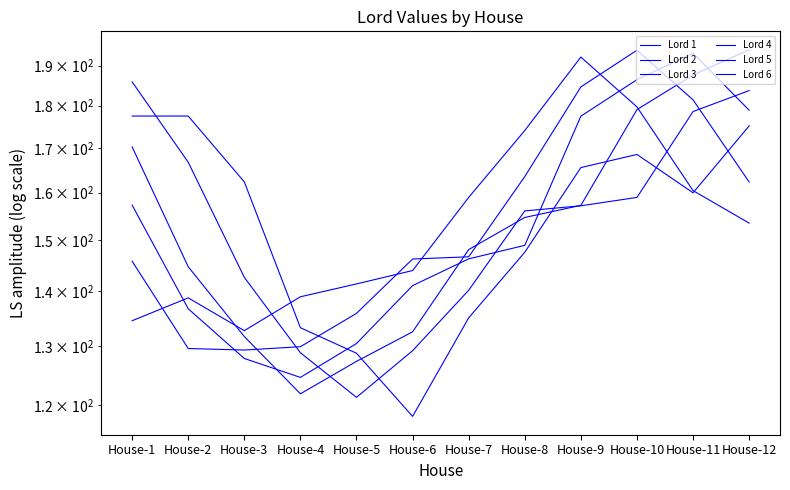

Which series has the largest total across all categories?

Lord 1